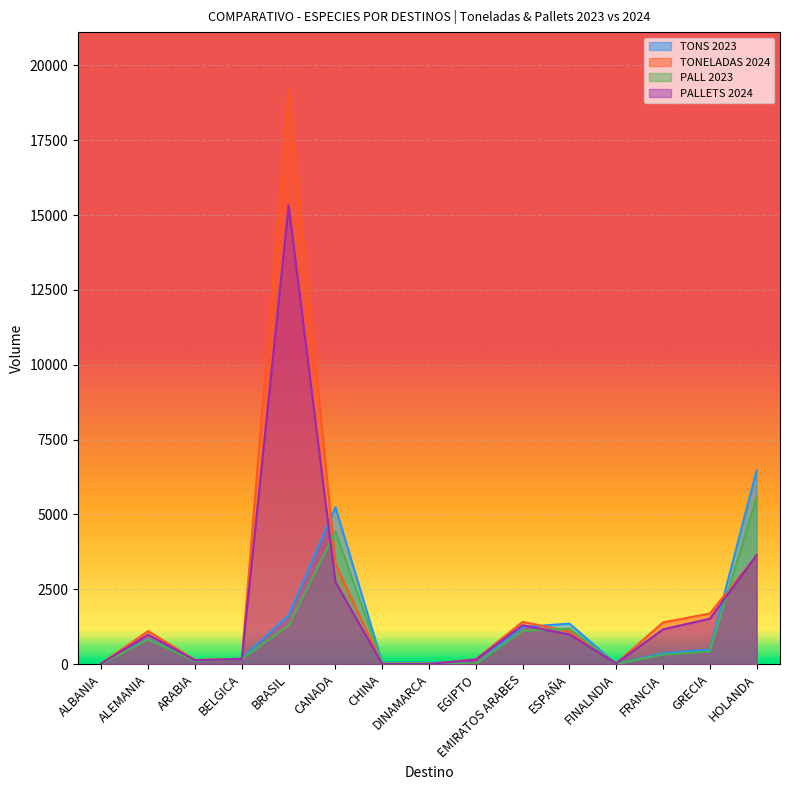

The TONELADAS 2024 series shows 1115 at CANADA. True or false?

False